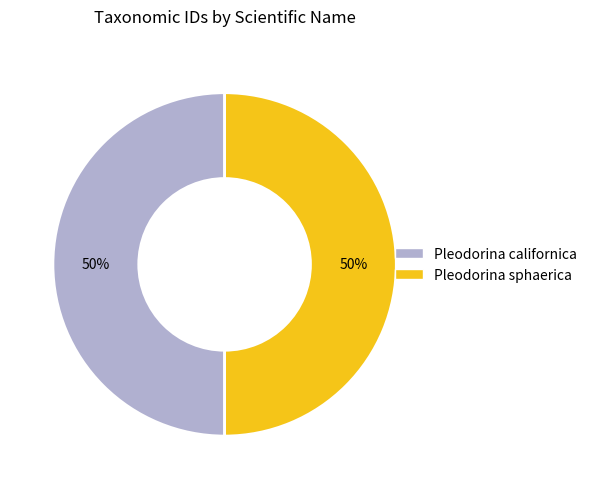

Combined, do Pleodorina californica and Pleodorina sphaerica account for over 50%?

Yes